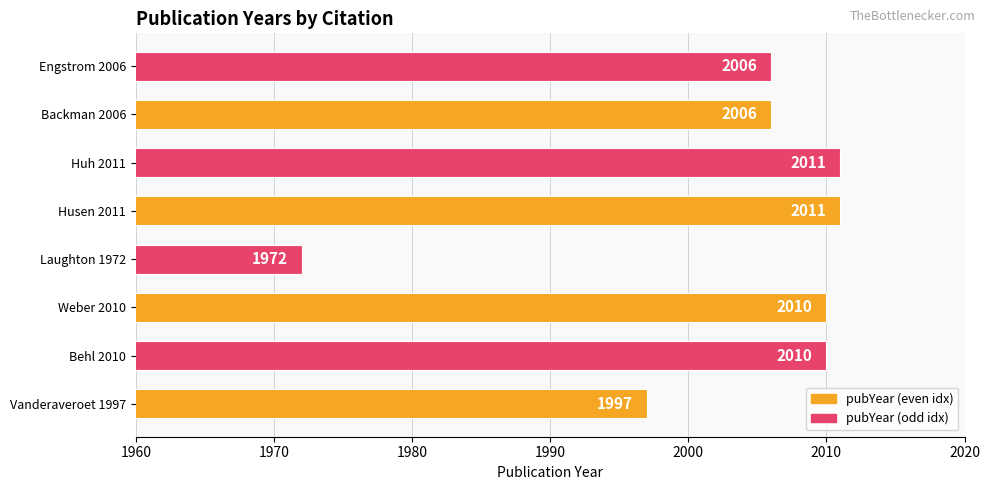

Read the value at Engstrom 2006.

2006